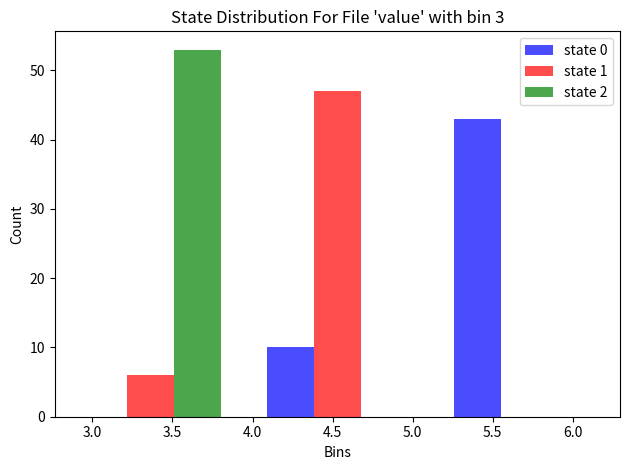

What is the height of the state 2 bar covering 2.80 to 3.95 on the x-axis? Neither the bar edges nor the heights are printed on the chart, so give them approximately, as read against the axes.

53